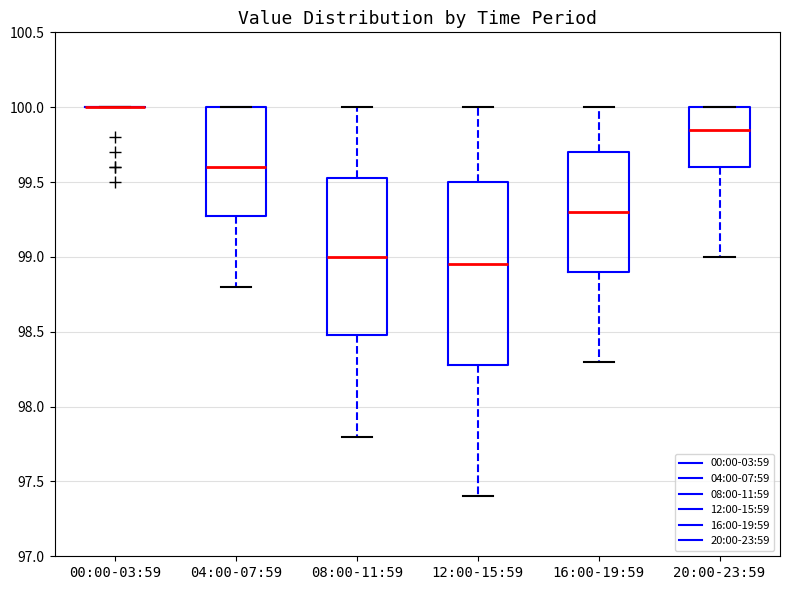

Reading left to right, transcribe this box plot: for each box, give where its median line is, the range the box spans, and where its two whiskers end, as read against the y-axis. The values are not printed on the chart, so give them approximately, as read against the axis.

00:00-03:59: box collapsed to a line at 100.00, whiskers 100.00 to 100.00
04:00-07:59: median 99.60, box 99.30 to 100.00, whiskers 98.80 to 100.00
08:00-11:59: median 99.00, box 98.50 to 99.55, whiskers 97.80 to 100.00
12:00-15:59: median 98.95, box 98.30 to 99.50, whiskers 97.40 to 100.00
16:00-19:59: median 99.30, box 98.90 to 99.70, whiskers 98.30 to 100.00
20:00-23:59: median 99.85, box 99.60 to 100.00, whiskers 99.00 to 100.00